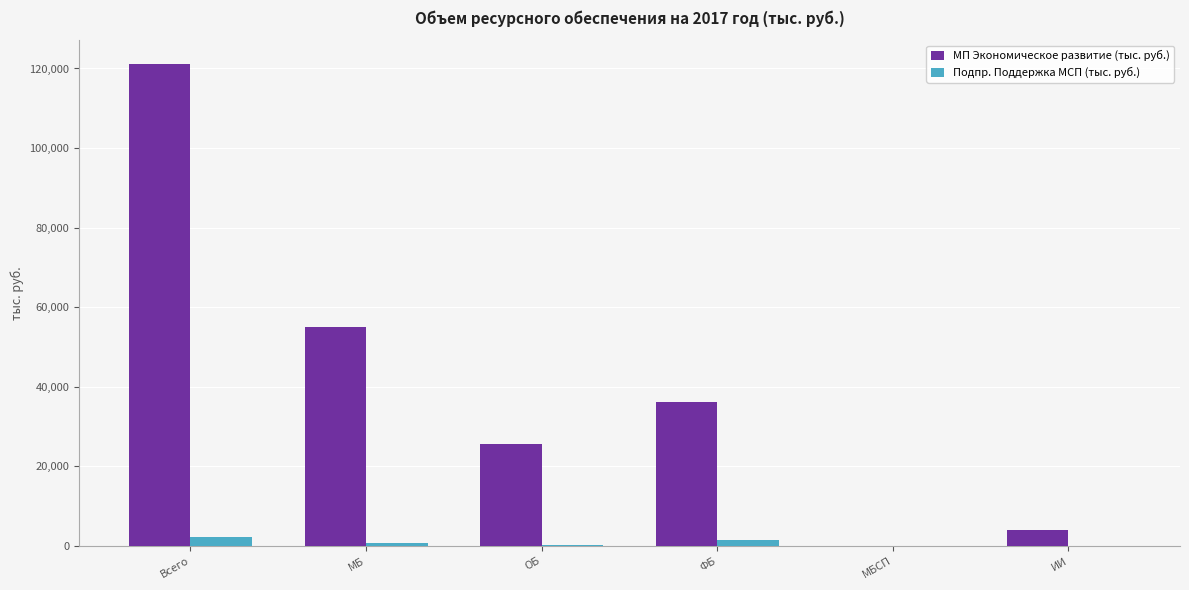

Is the value of Подпр. Поддержка МСП (тыс. руб.) at Всего greater than the value of МП Экономическое развитие (тыс. руб.) at ОБ?

No